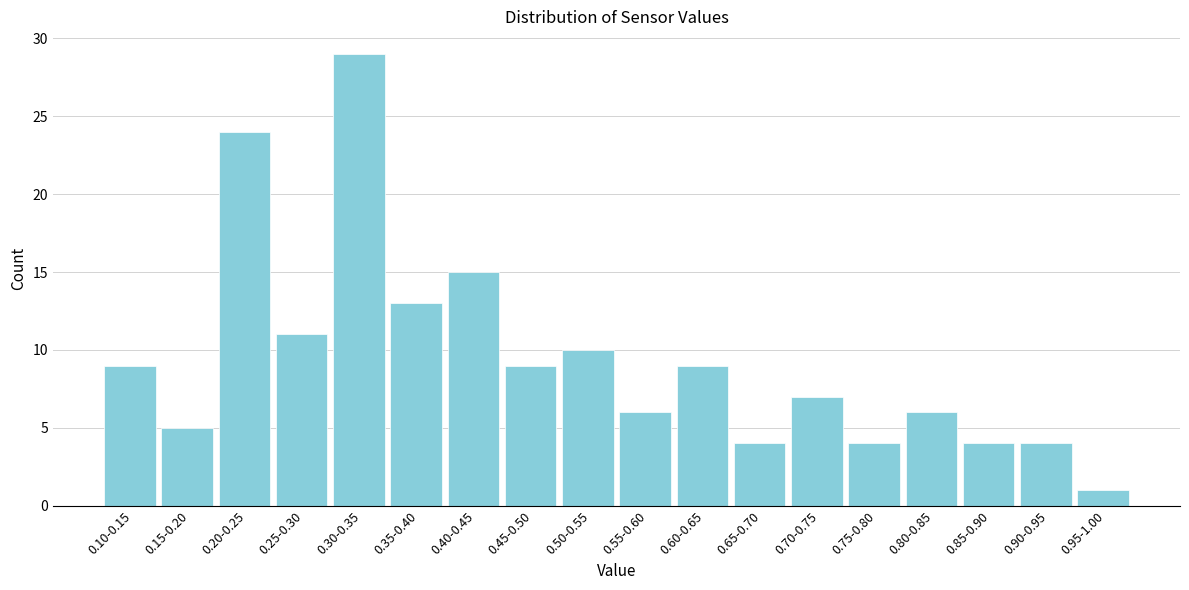

Reading left to right, extract all data points from this chart.

0.10-0.15=9	0.15-0.20=5	0.20-0.25=24	0.25-0.30=11	0.30-0.35=29	0.35-0.40=13	0.40-0.45=15	0.45-0.50=9	0.50-0.55=10	0.55-0.60=6	0.60-0.65=9	0.65-0.70=4	0.70-0.75=7	0.75-0.80=4	0.80-0.85=6	0.85-0.90=4	0.90-0.95=4	0.95-1.00=1